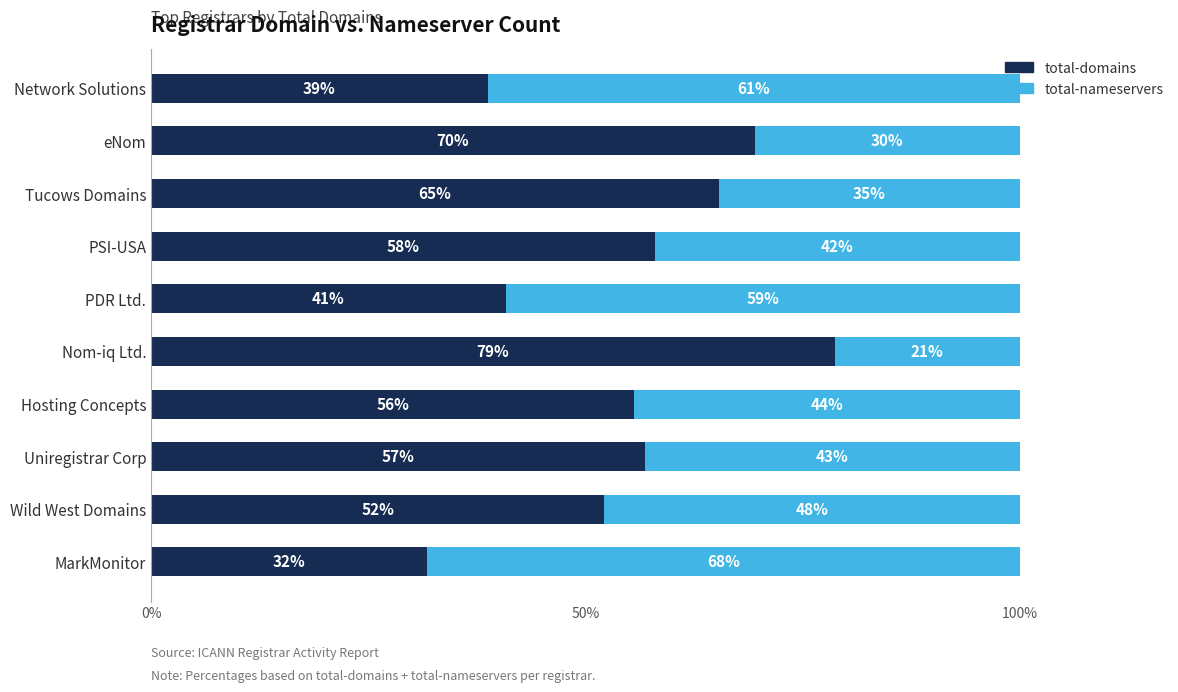

Rank the categories by total-domains value from lowest to highest.

MarkMonitor, Network Solutions, PDR Ltd., Wild West Domains, Hosting Concepts, Uniregistrar Corp, PSI-USA, Tucows Domains, eNom, Nom-iq Ltd.